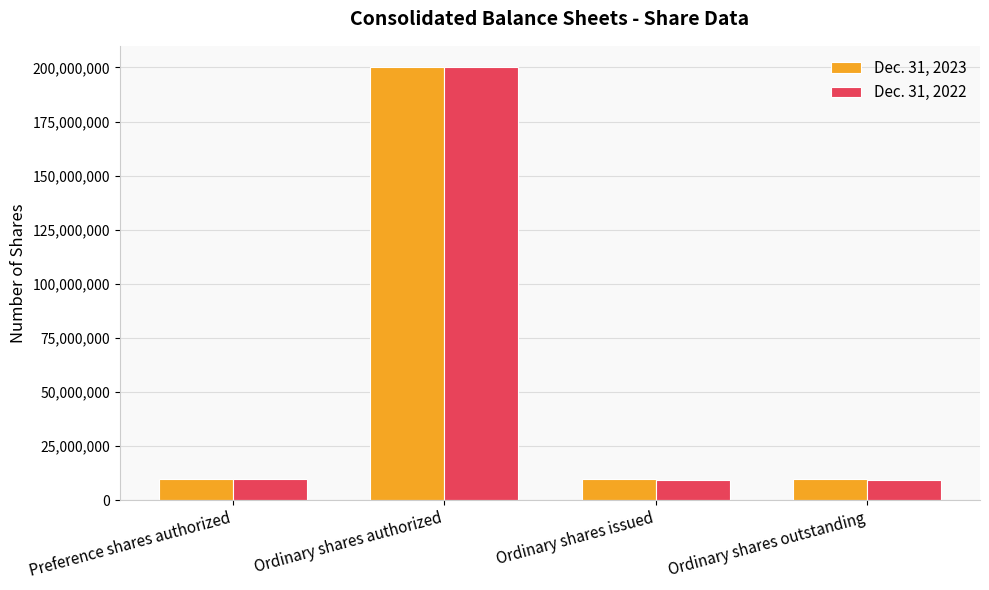

Is the value of Dec. 31, 2023 at Ordinary shares issued greater than the value of Dec. 31, 2022 at Ordinary shares authorized?

No